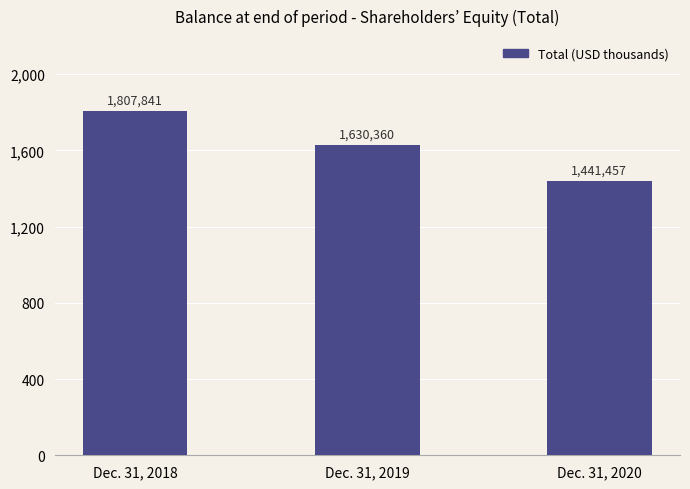

List the labels in order of value, largest first.

Dec. 31, 2018, Dec. 31, 2019, Dec. 31, 2020